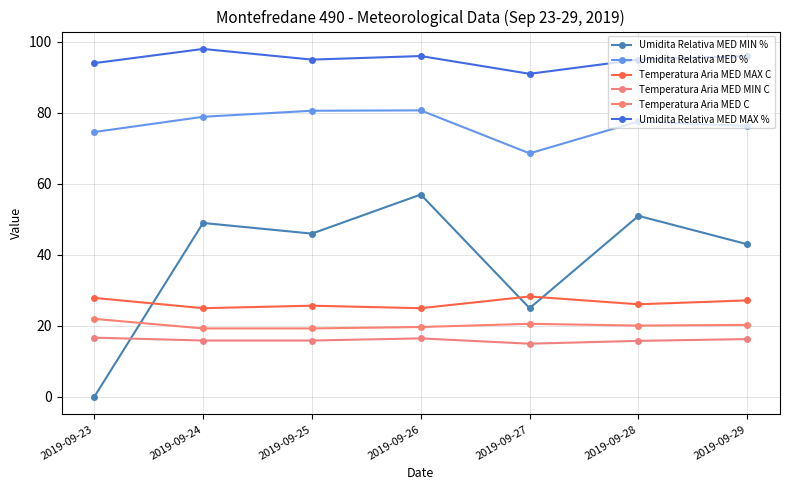

In Temperatura Aria MED MIN C, how many points are lower than both neighbors (excluding endpoints)?

1